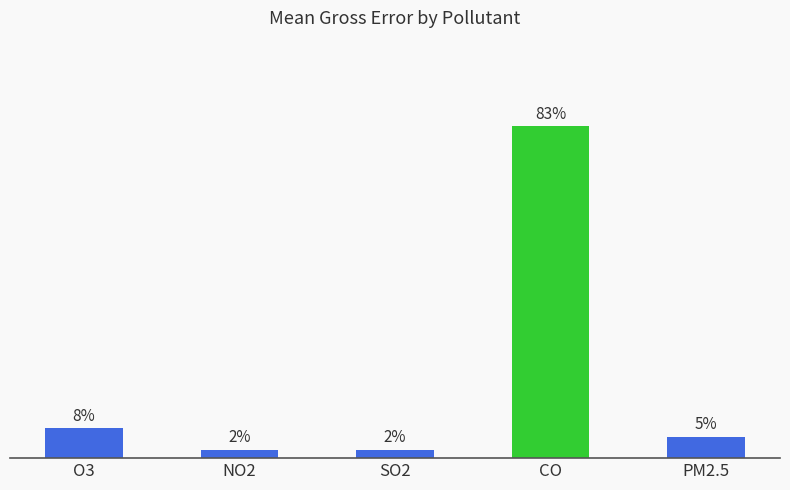

At which label is the value closest to 39?

O3